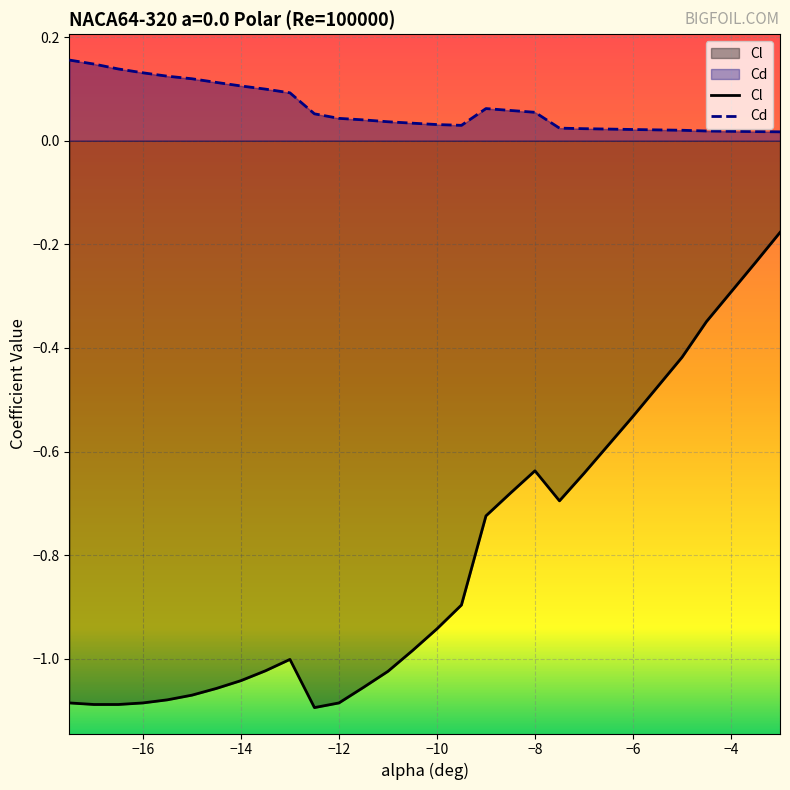

What position from the right is -3.0?

1